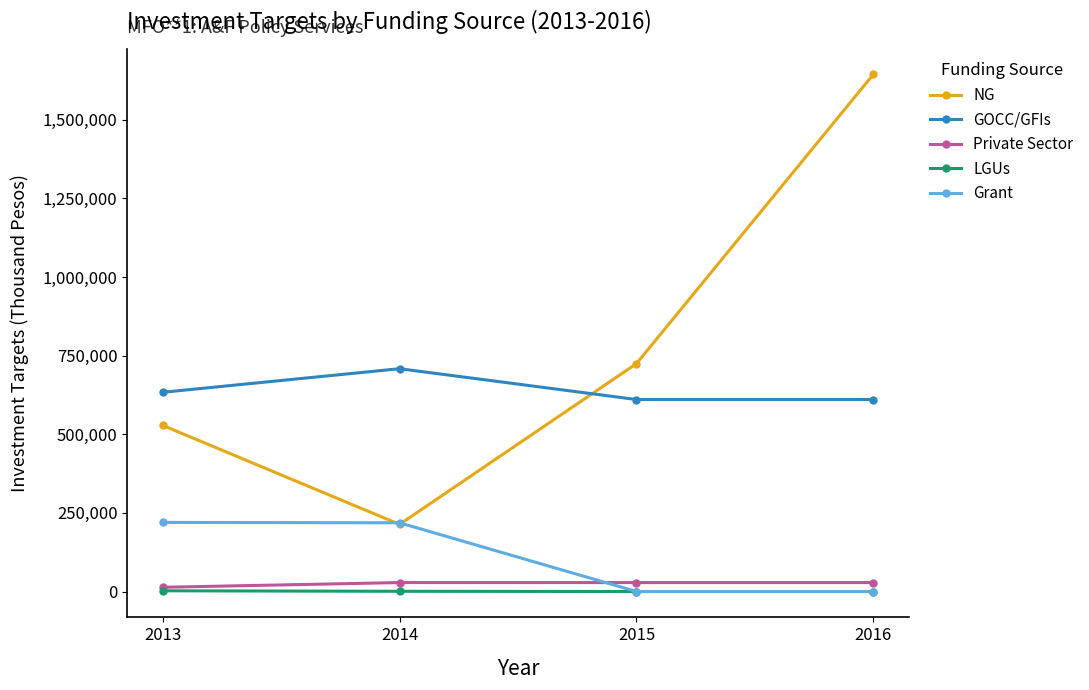

True or false: NG and Private Sector intersect in this chart.

False